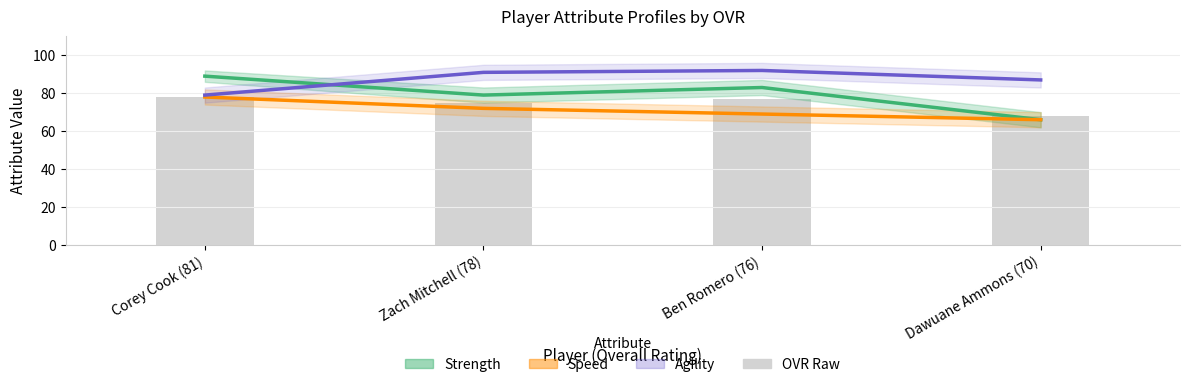

What is the total value across all series at Zach Mitchell (78)?

317